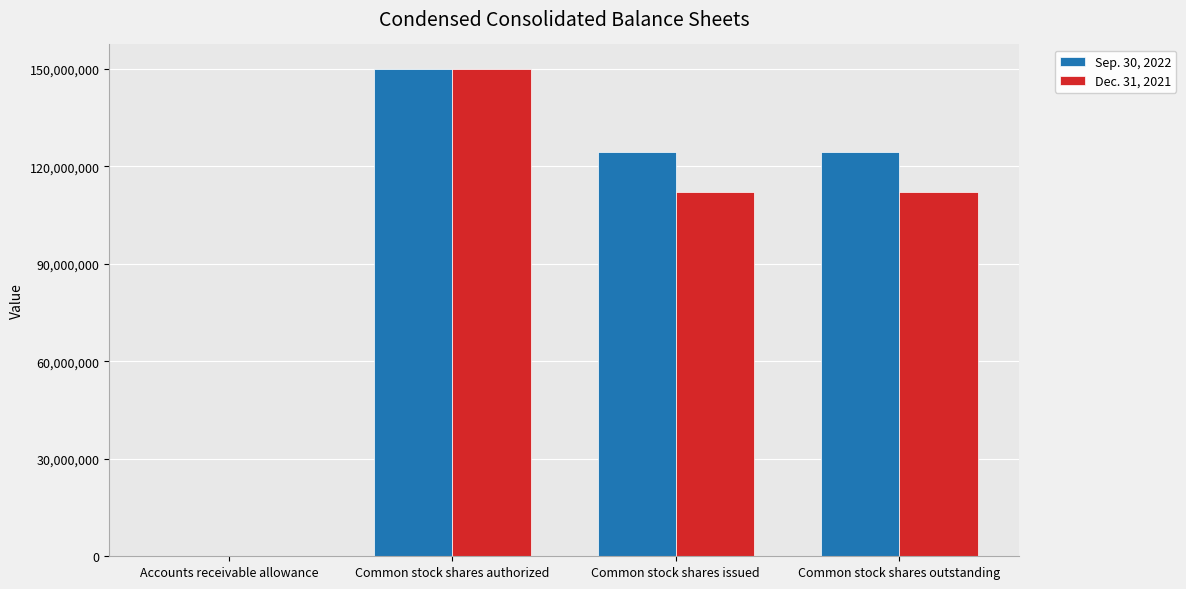

Reading left to right, transcribe all the data shown in this chart.

Sep. 30, 2022: Accounts receivable allowance=6	Common stock shares authorized=150000000	Common stock shares issued=124445639	Common stock shares outstanding=124445639
Dec. 31, 2021: Accounts receivable allowance=23	Common stock shares authorized=150000000	Common stock shares issued=112138741	Common stock shares outstanding=112138741